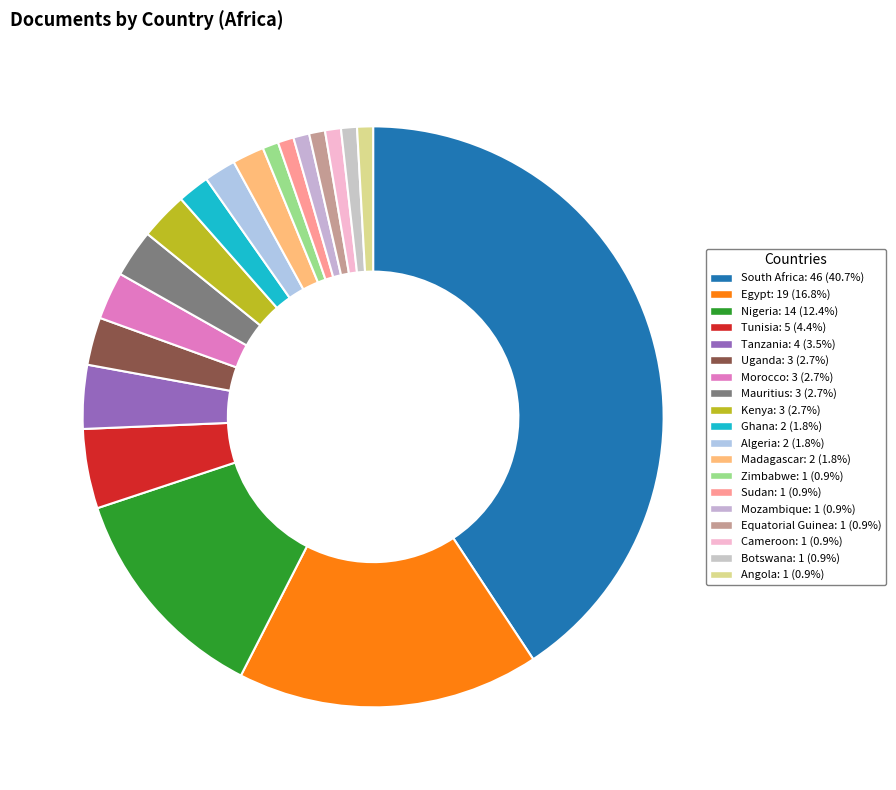

Is it true that Egypt is 17% of the pie?

True